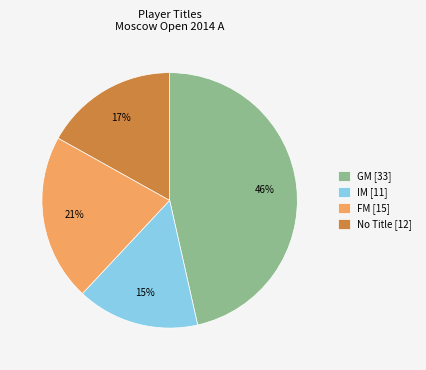

Which has a higher value, FM [15] or IM [11]?

FM [15]